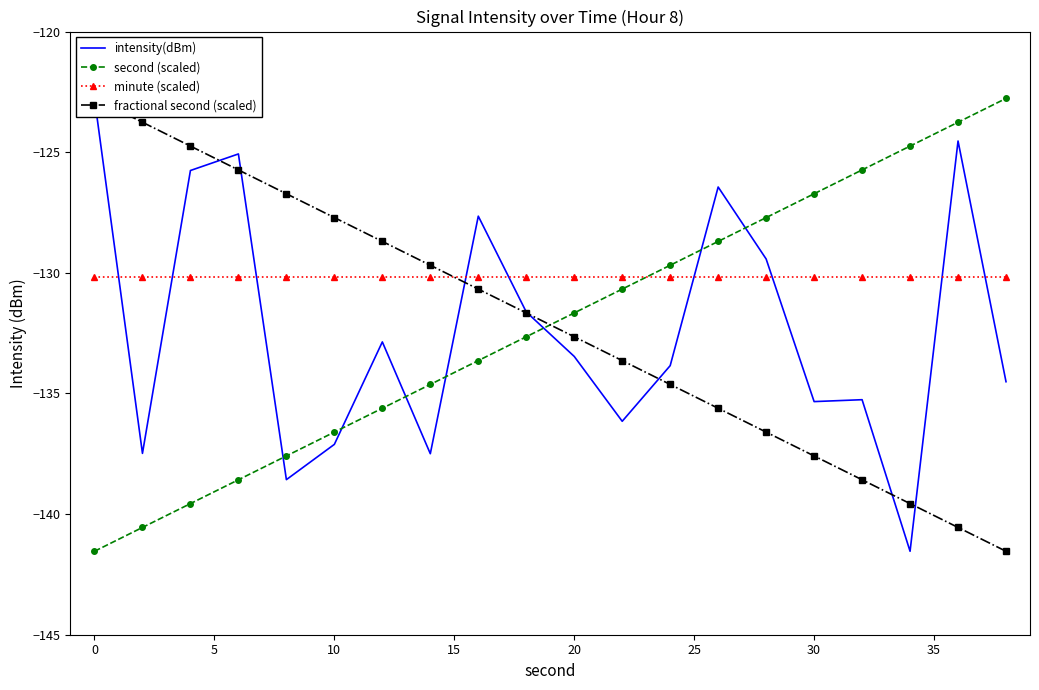

How many intersections are there between second (scaled) and minute (scaled)?

1